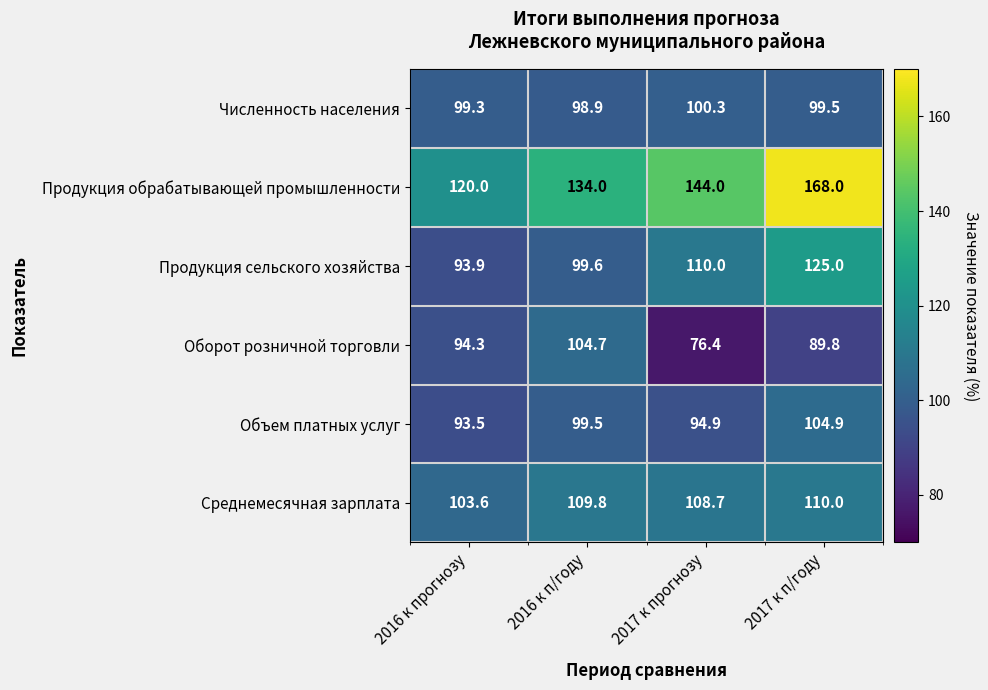

Which series has the largest range (max minus min)?

Продукция обрабатывающей промышленности